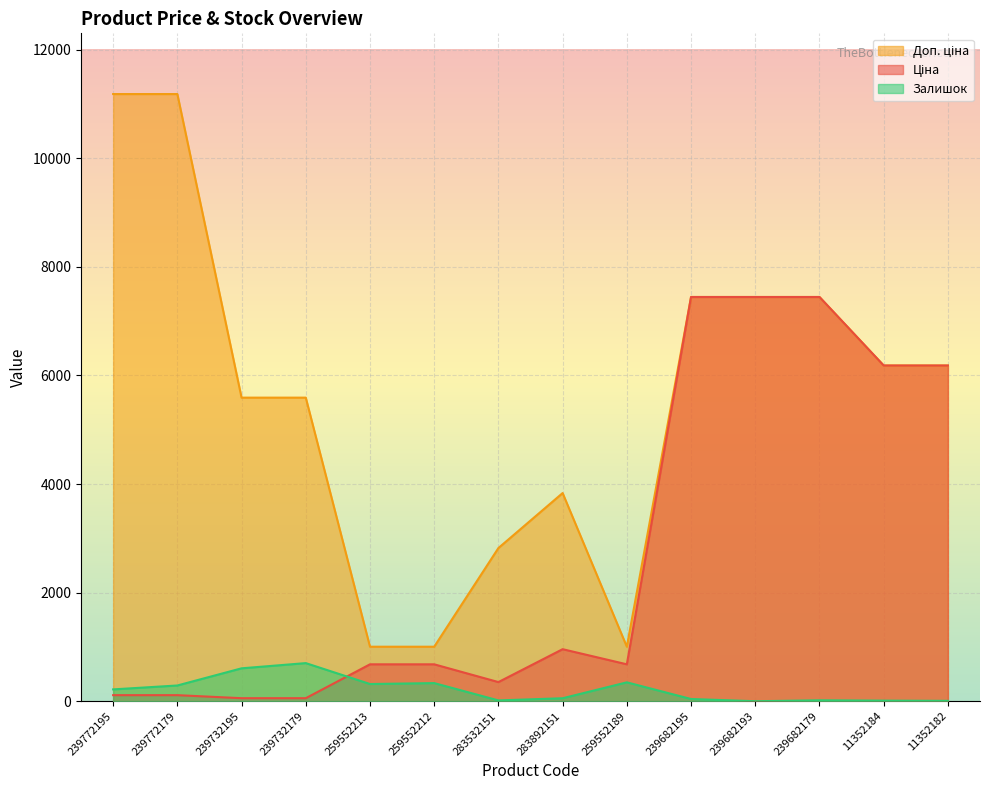

At which category does the chart reach its peak across all series?

239772195